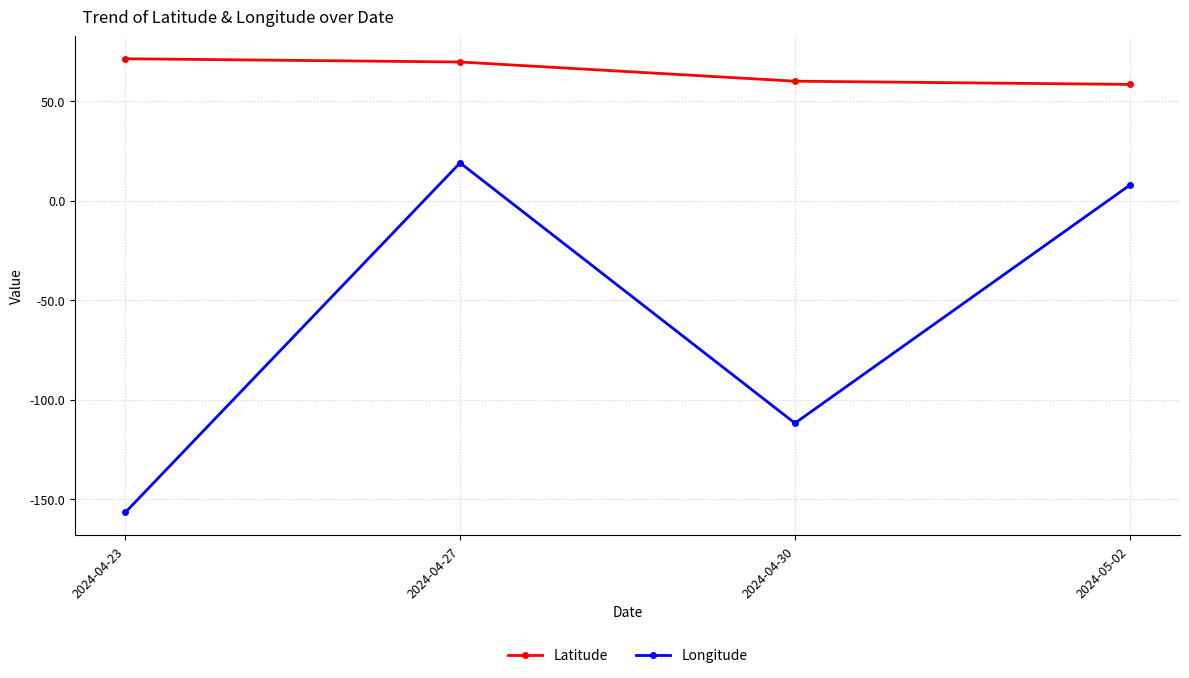

True or false: Longitude has more than 1 points higher than both neighbors.

False